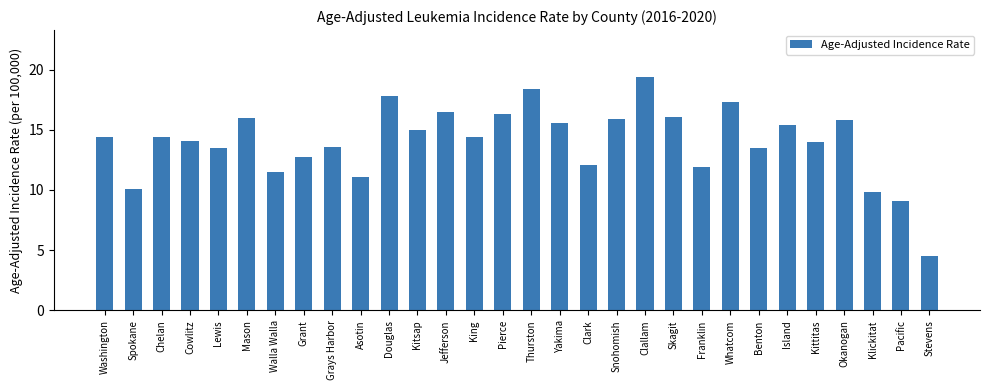

What is the change in value from King to Clallam?

+5.0